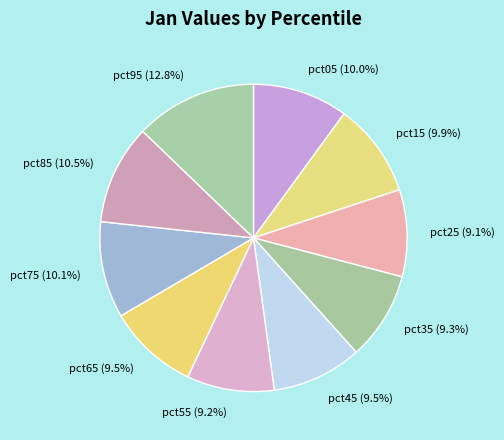

What is the total percentage of pct25 and pct45?

18.6%